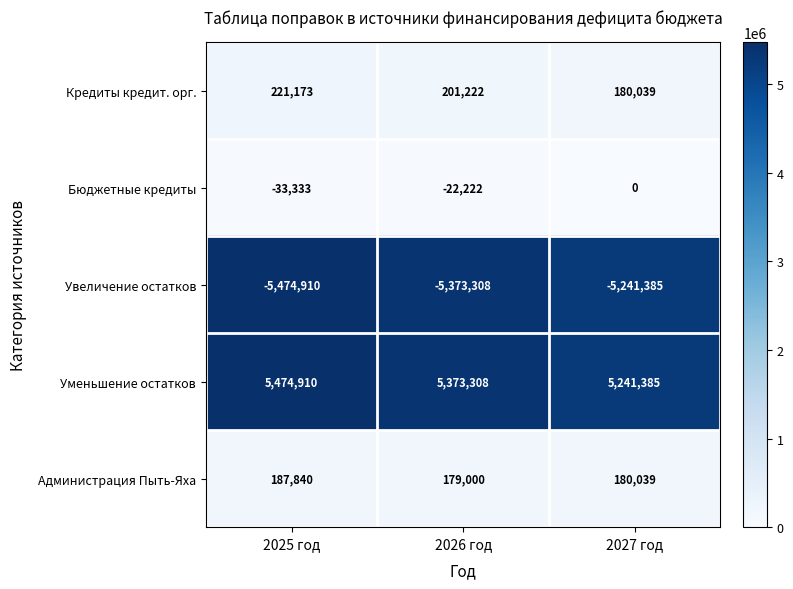

Reading left to right, list all the values displayed in this chart.

Кредиты кредит. орг.: 2025 год=221173	2026 год=201222	2027 год=180039
Бюджетные кредиты: 2025 год=-33333	2026 год=-22222	2027 год=0
Увеличение остатков: 2025 год=-5474910	2026 год=-5373308	2027 год=-5241385
Уменьшение остатков: 2025 год=5474910	2026 год=5373308	2027 год=5241385
Администрация Пыть-Яха: 2025 год=187840	2026 год=179000	2027 год=180039